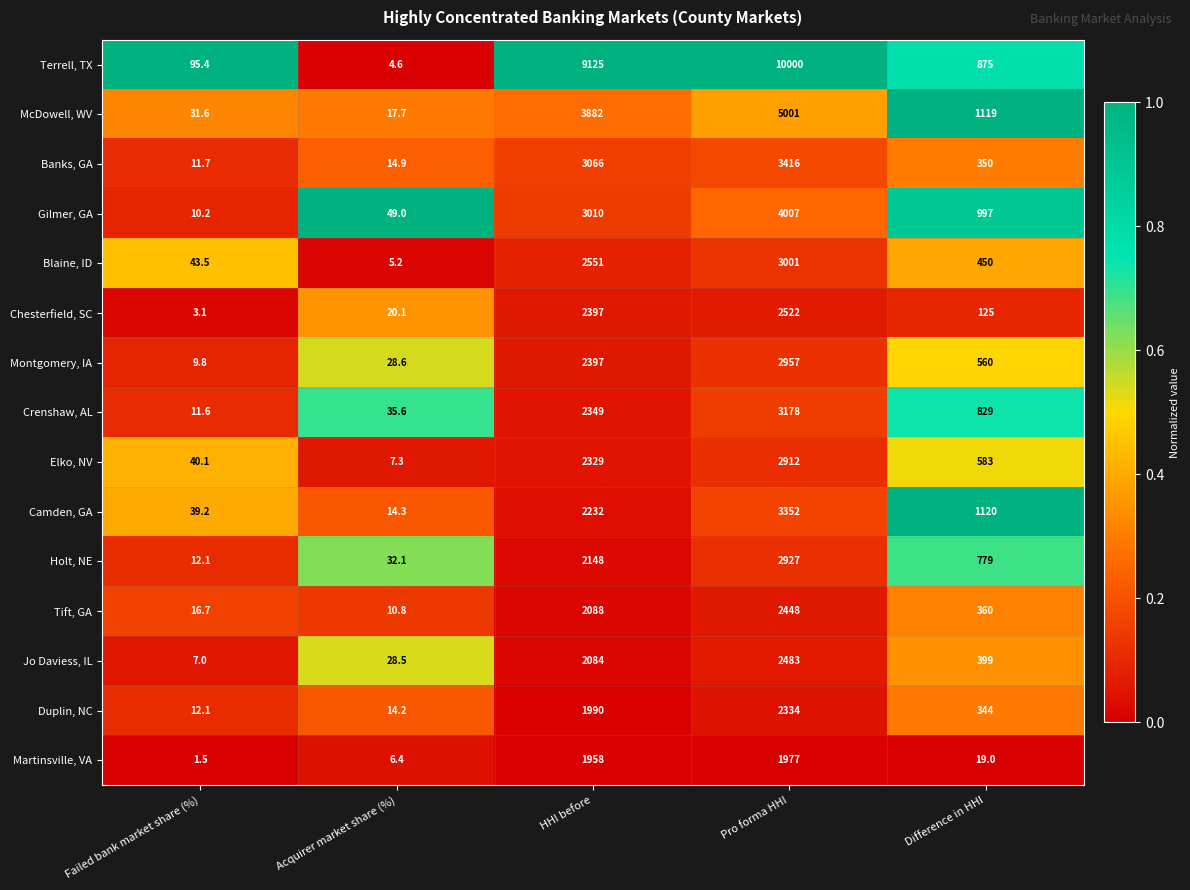

Which series has the largest range (max minus min)?

Terrell, TX